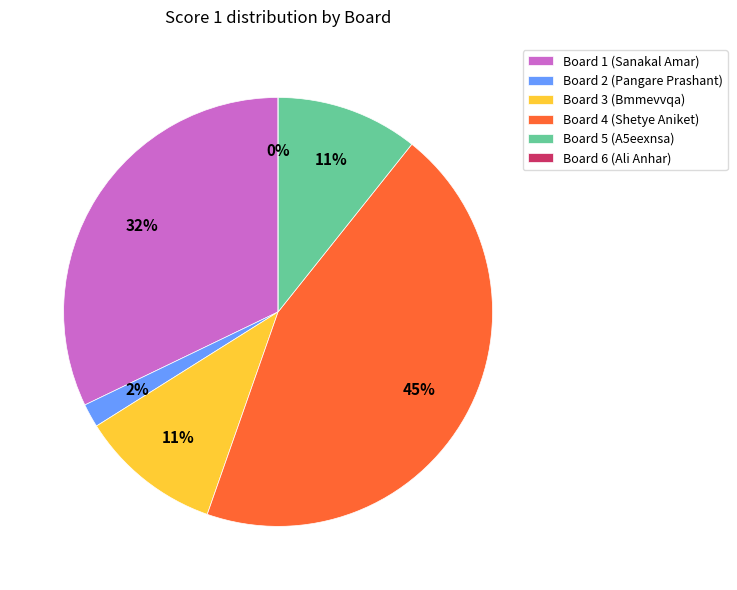

How much of the chart is everything except Board 1?

67.9%